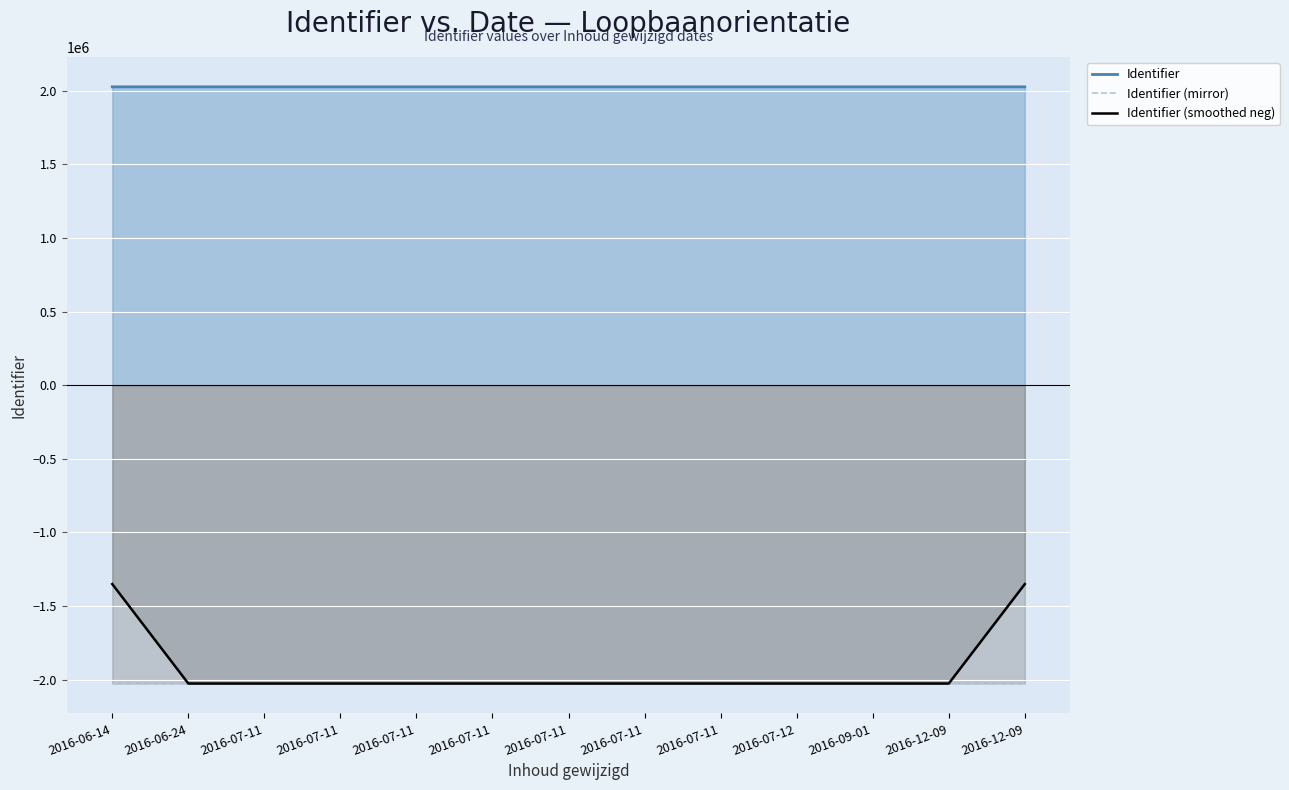

At which category is the sum across all series the highest?

2016-06-14